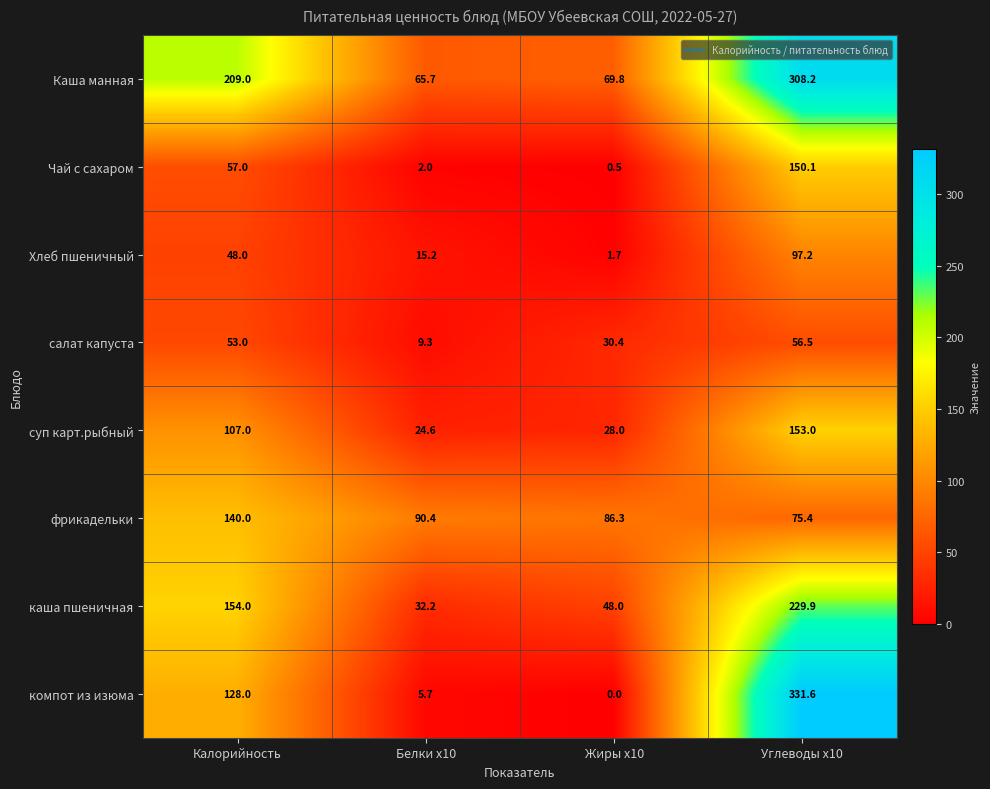

How many values in the фрикадельки series are below 90?

2